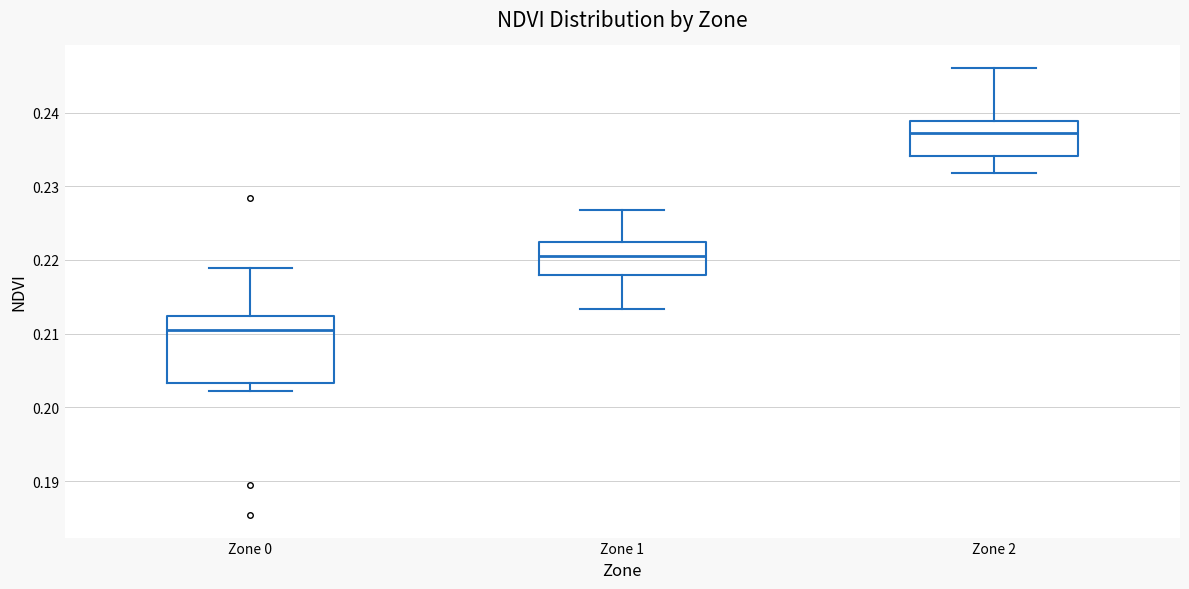

Which box's median line is the lowest?

Zone 0